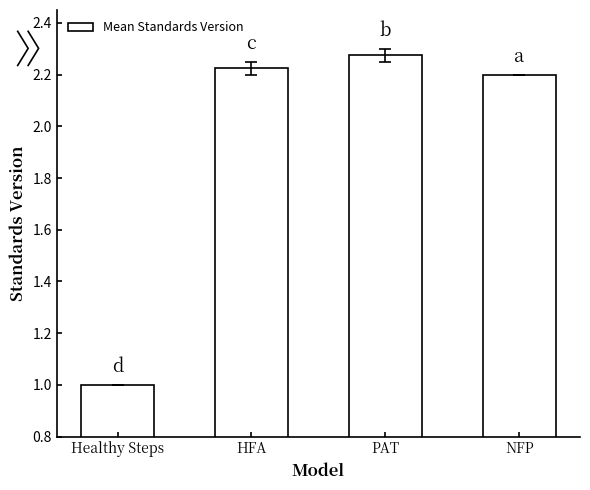

Which has a higher value, NFP or PAT?

PAT